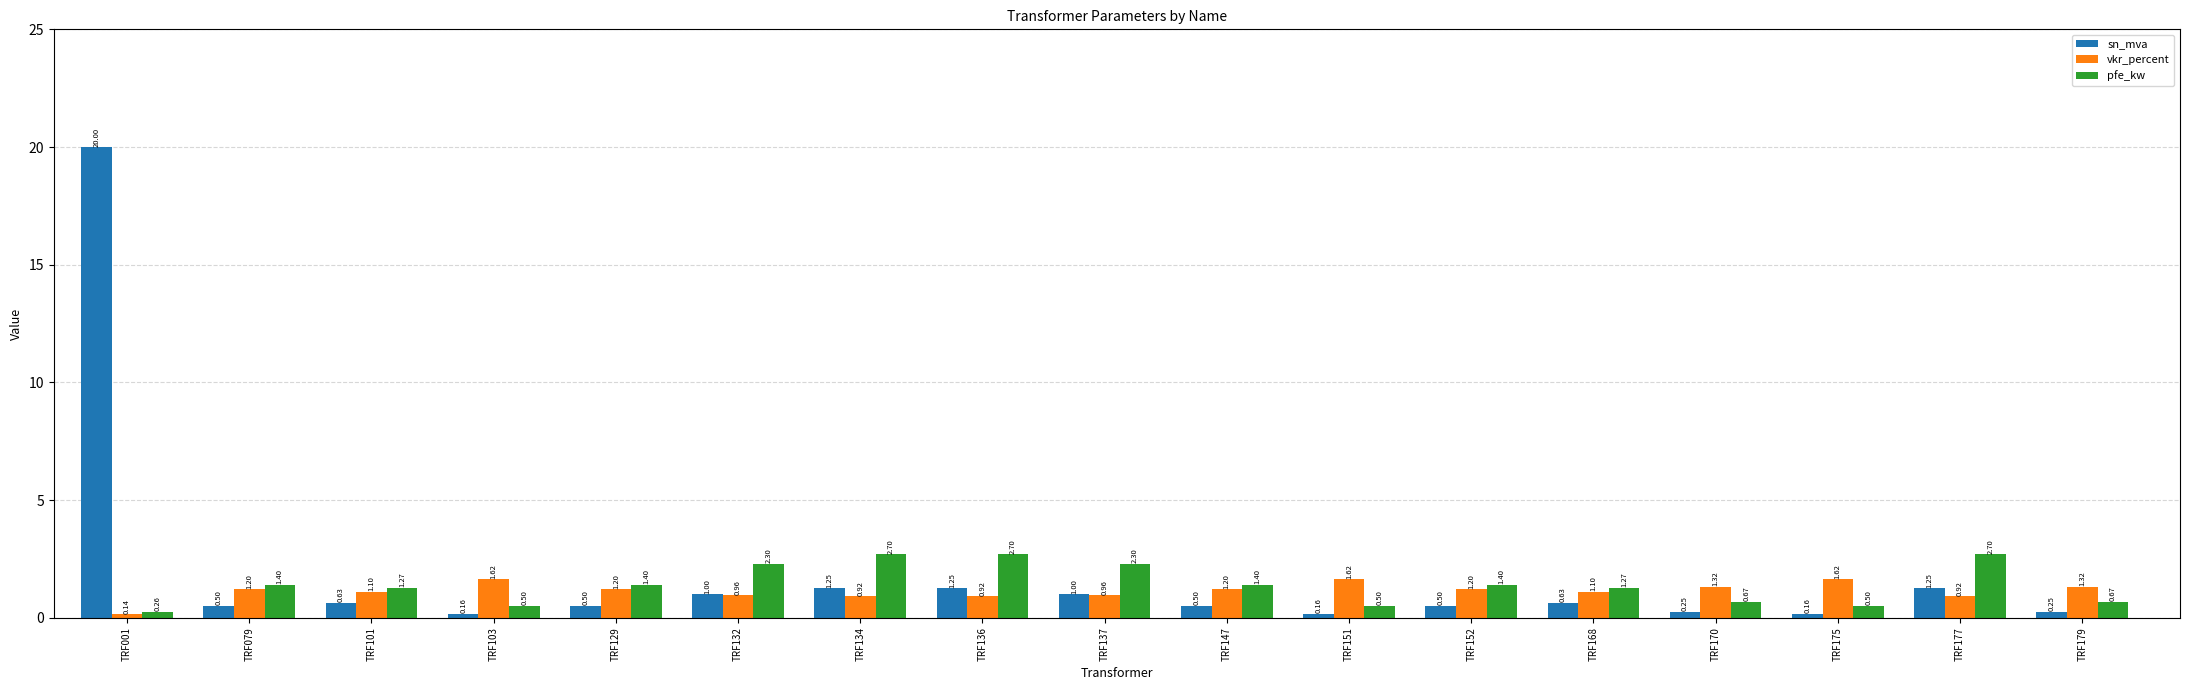

Which series has the largest range (max minus min)?

sn_mva